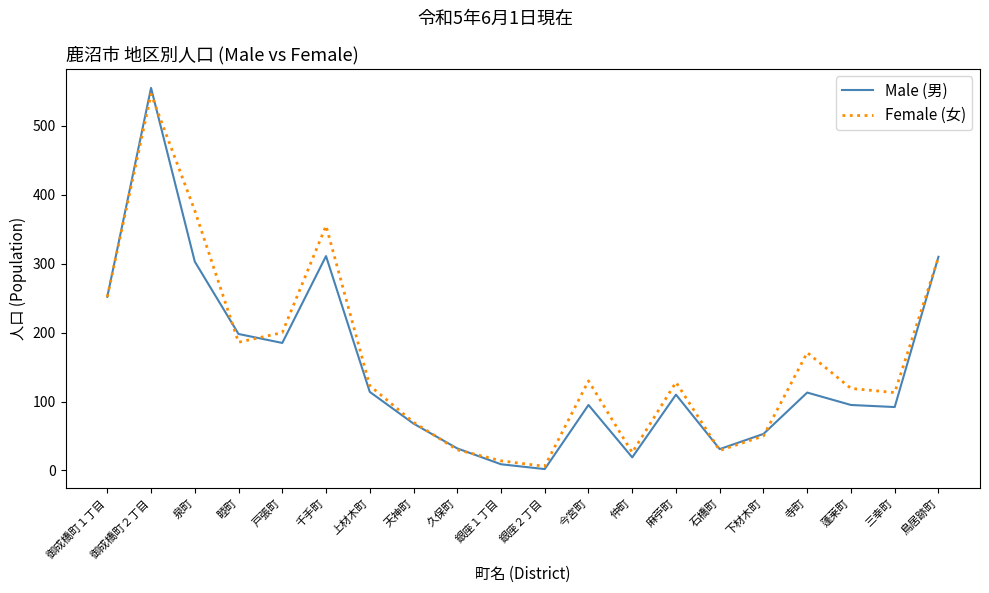

Is the value of Male (男) at 下材木町 greater than the value of Female (女) at 石橋町?

Yes